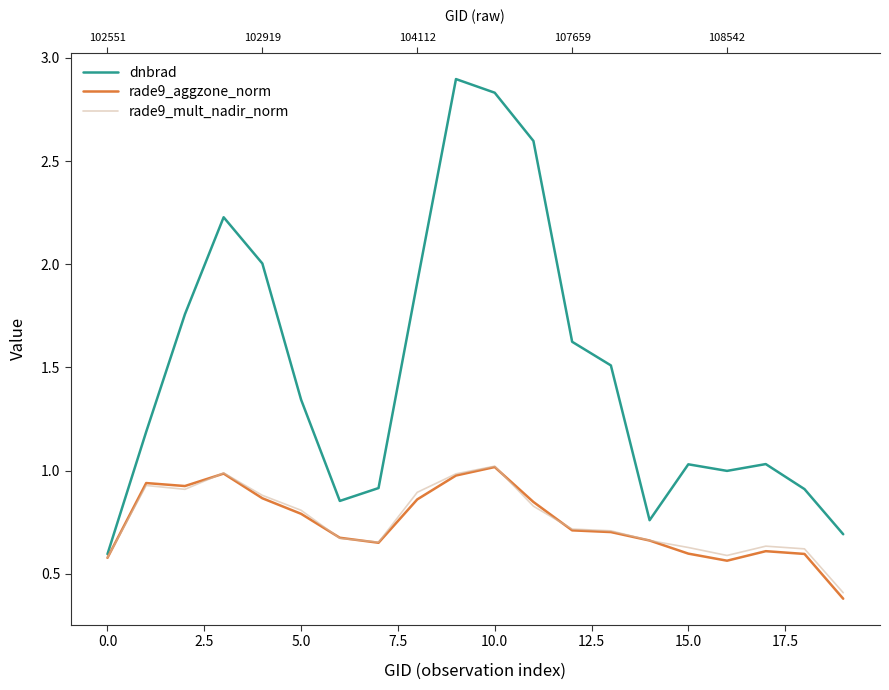

Is the value of rade9_aggzone_norm at 16 greater than the value of rade9_mult_nadir_norm at 17?

No